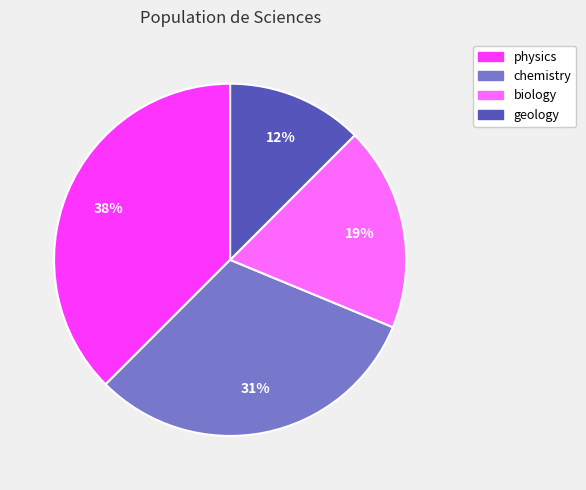

Is the sum of physics and biology greater than half?

Yes